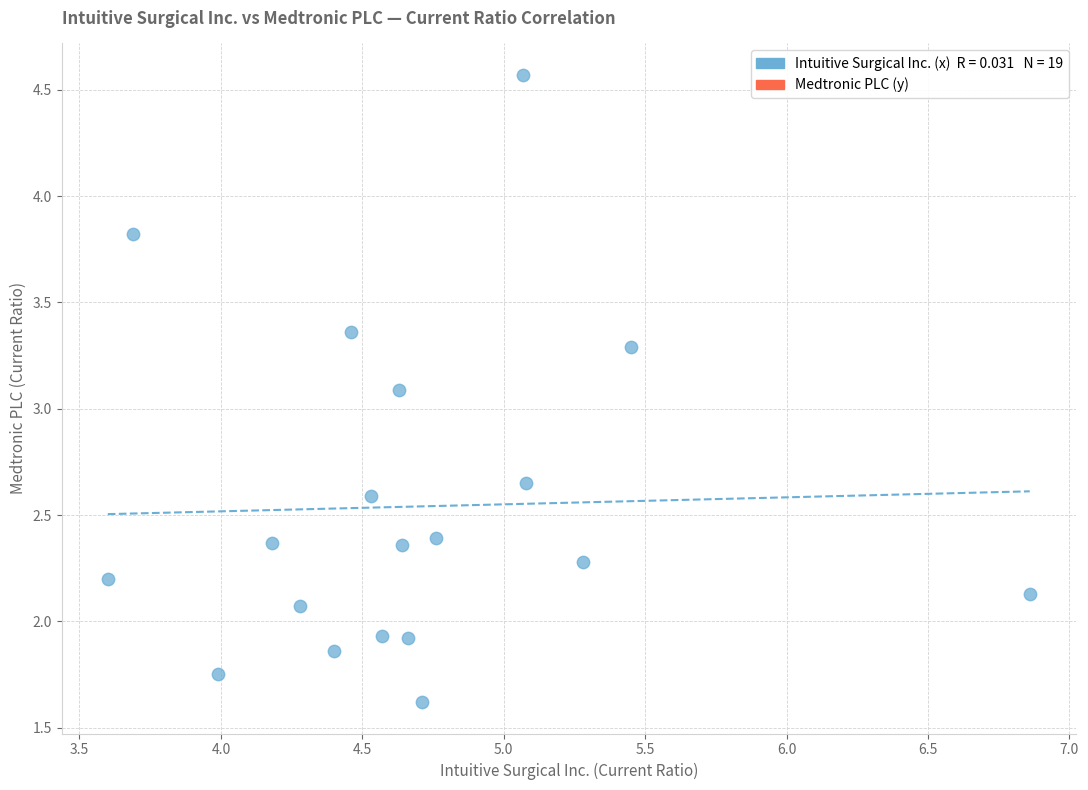

What Y value in the scatter plot is closest to 3?

3.1